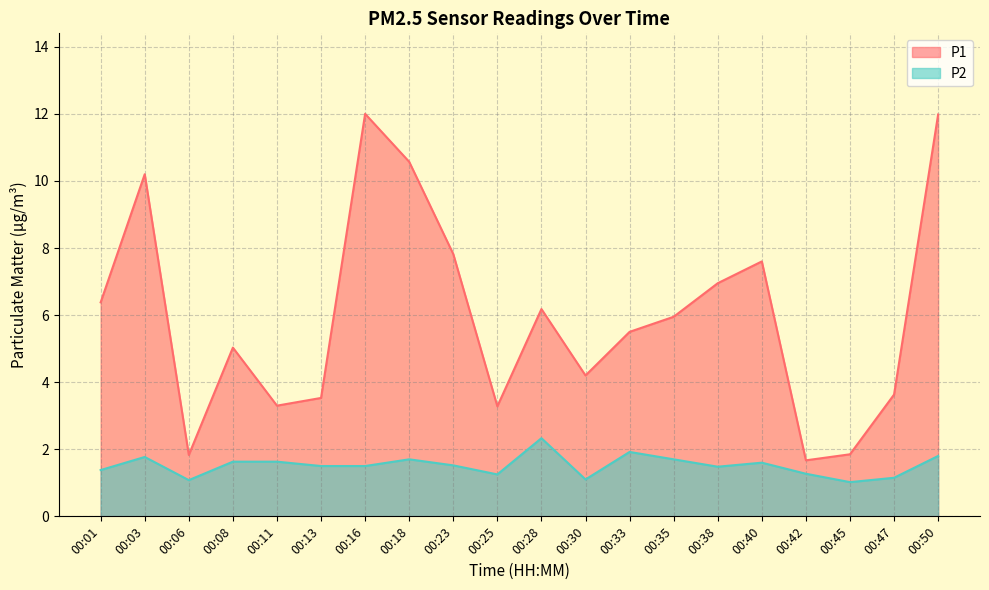

Where is the first local minimum for P2?

00:06